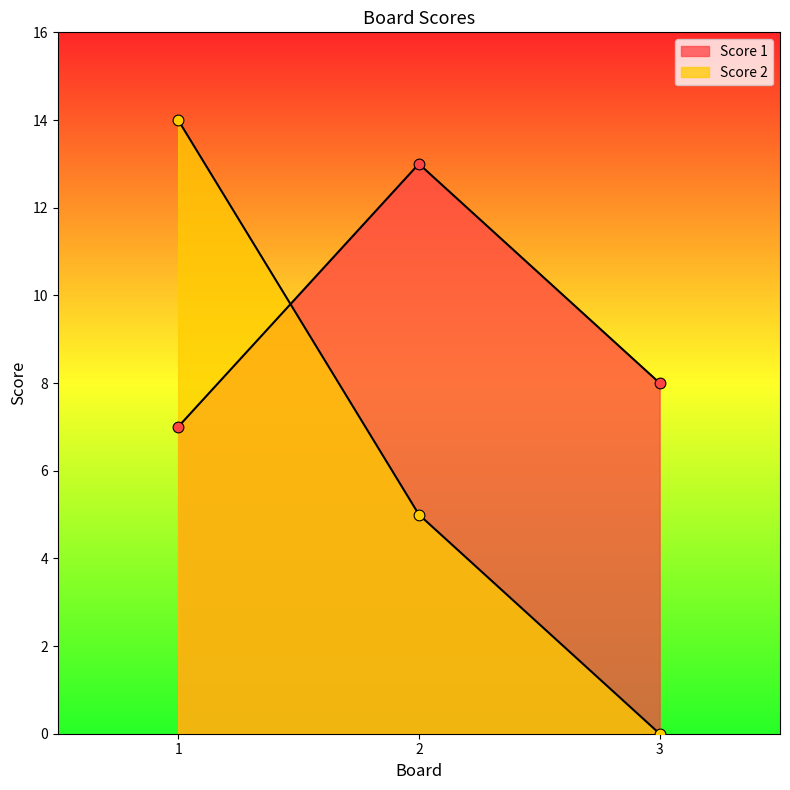

What are all the series names shown in the legend?

Score 1, Score 2